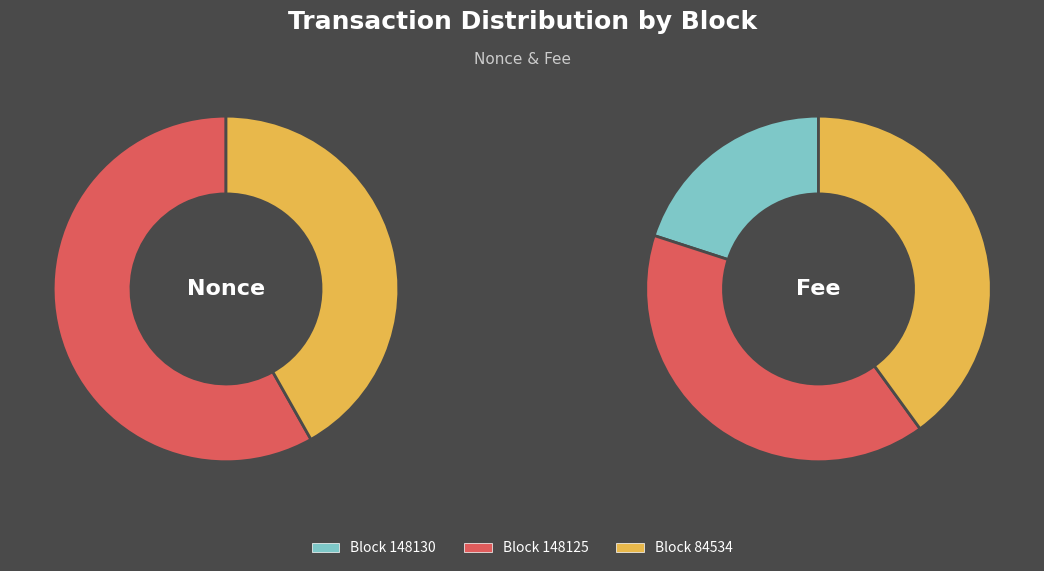

To the nearest percent, what portion does 2 represent?

40%